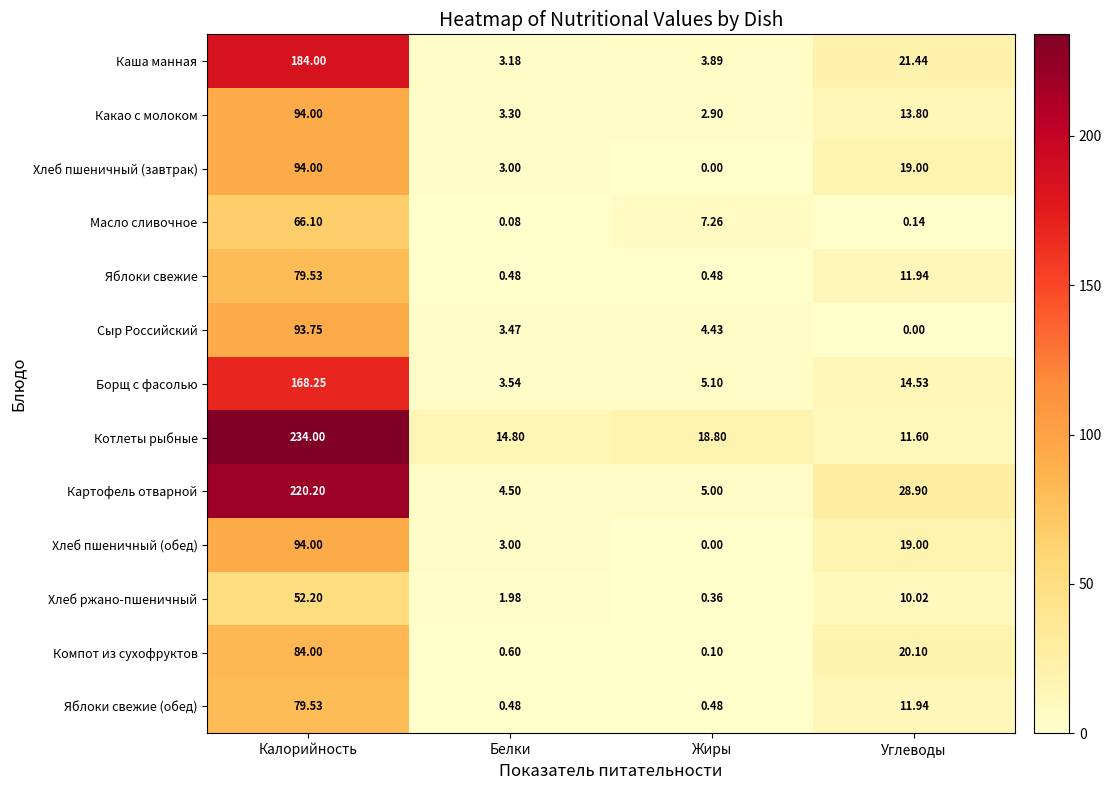

Where is Хлеб ржано-пшеничный nearest to the value 26?

Углеводы